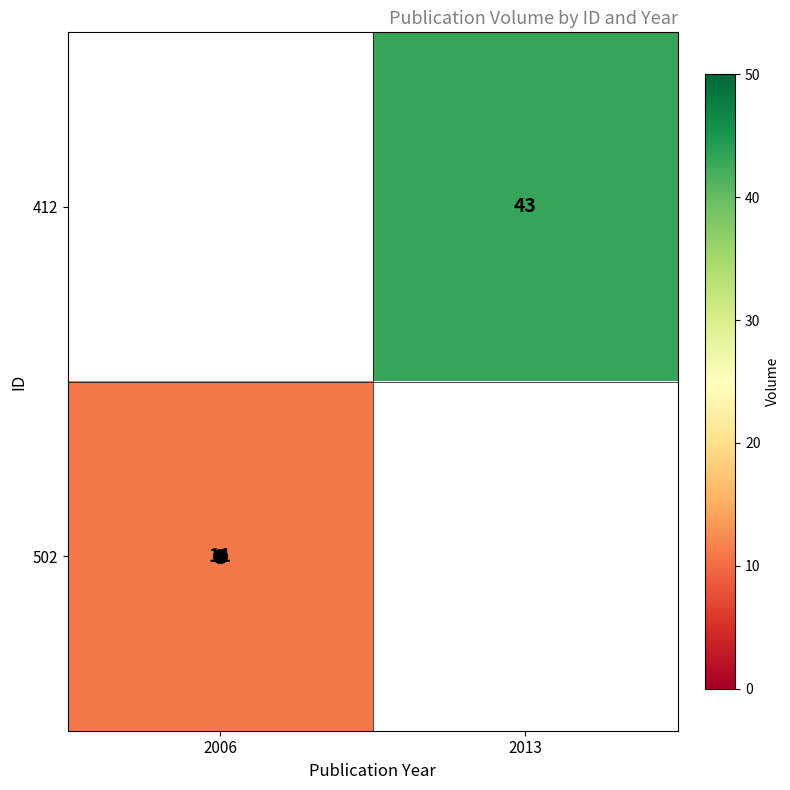

At which label is 502 closest to 11?

2006